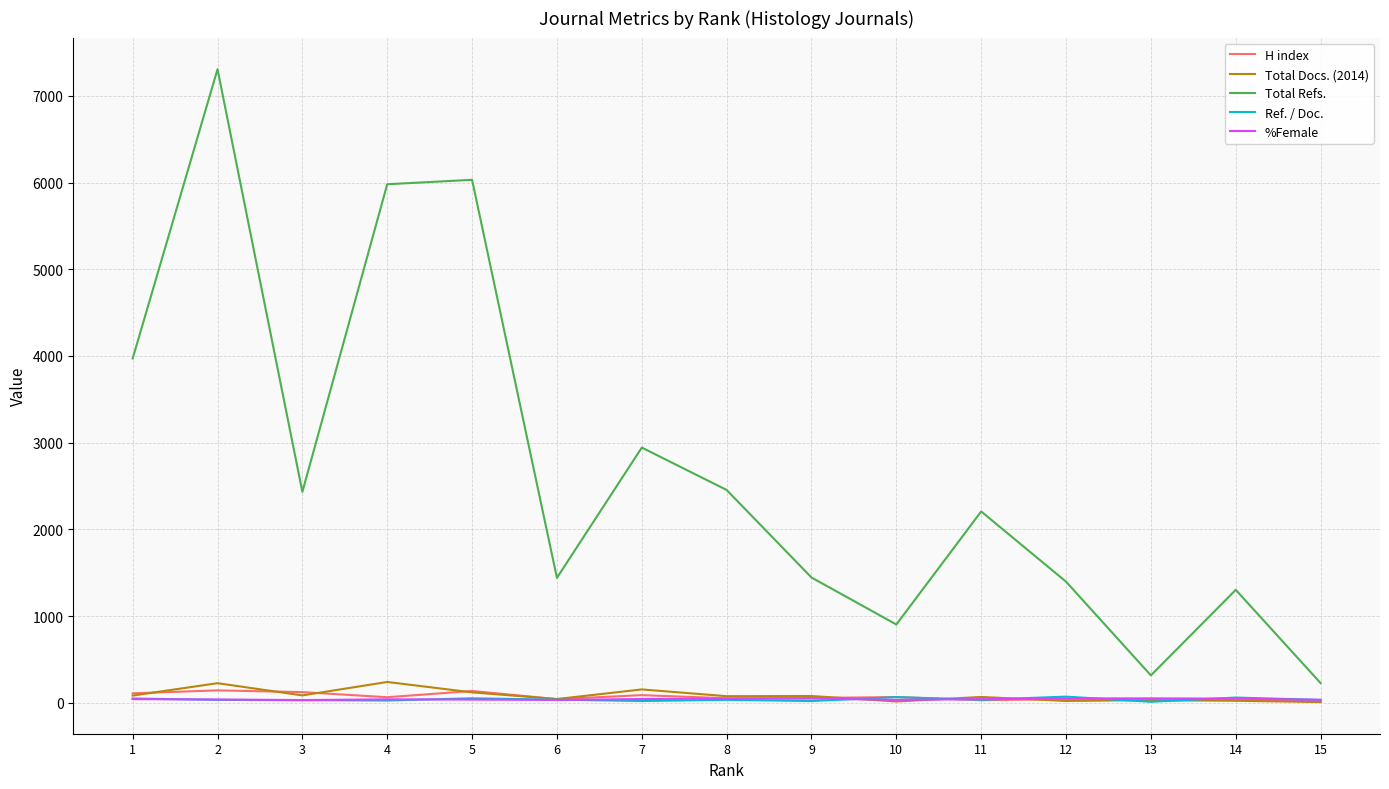

What is the maximum value for Total Refs.?

7308.0